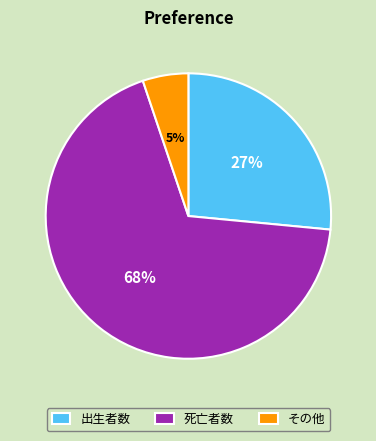

To the nearest percent, what portion does 出生者数 represent?

27%